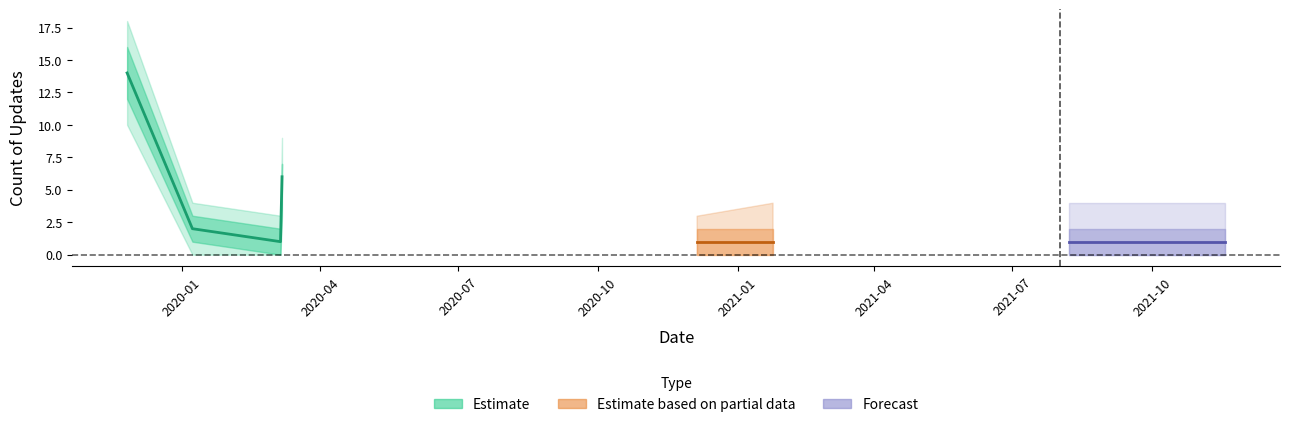

True or false: the data shows 14 at 1.

True